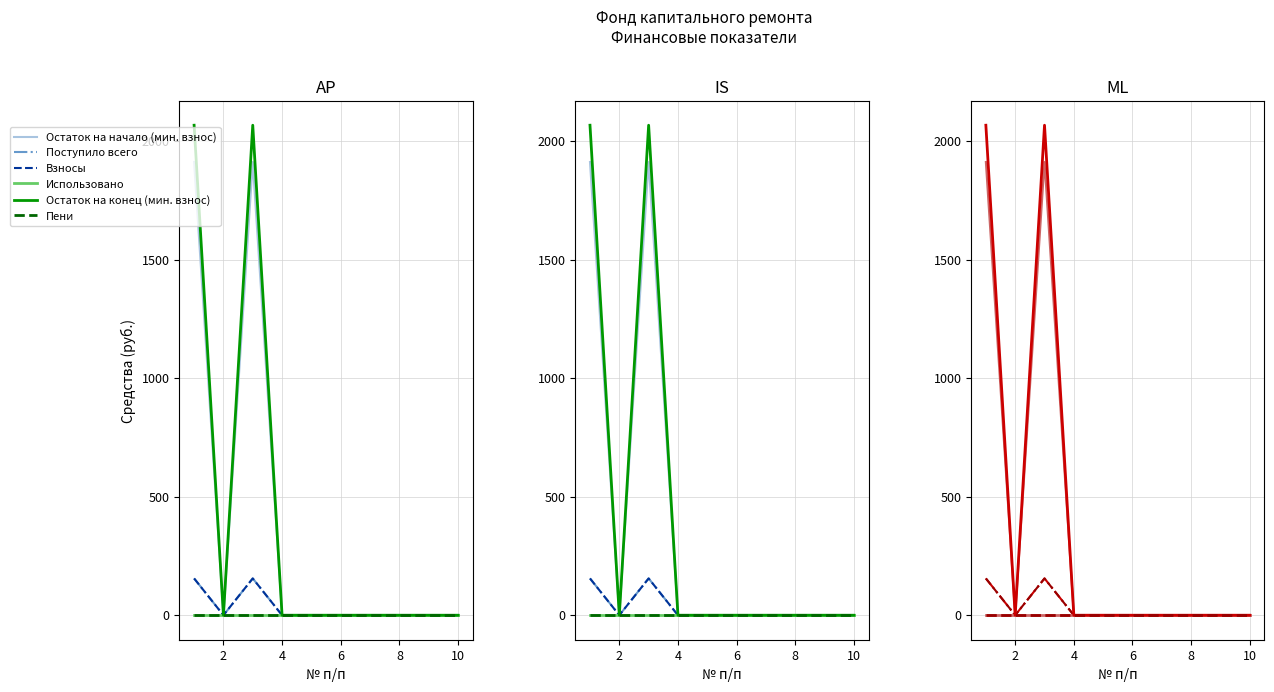

At how many categories does at least one series exceed 1263?

2